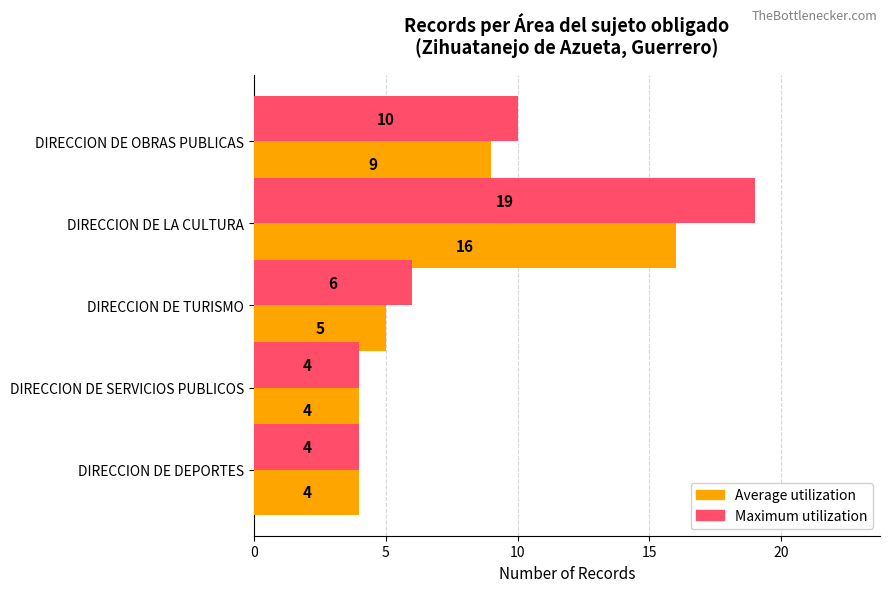

The value of Maximum utilization at DIRECCION DE LA CULTURA is 5. True or false?

False